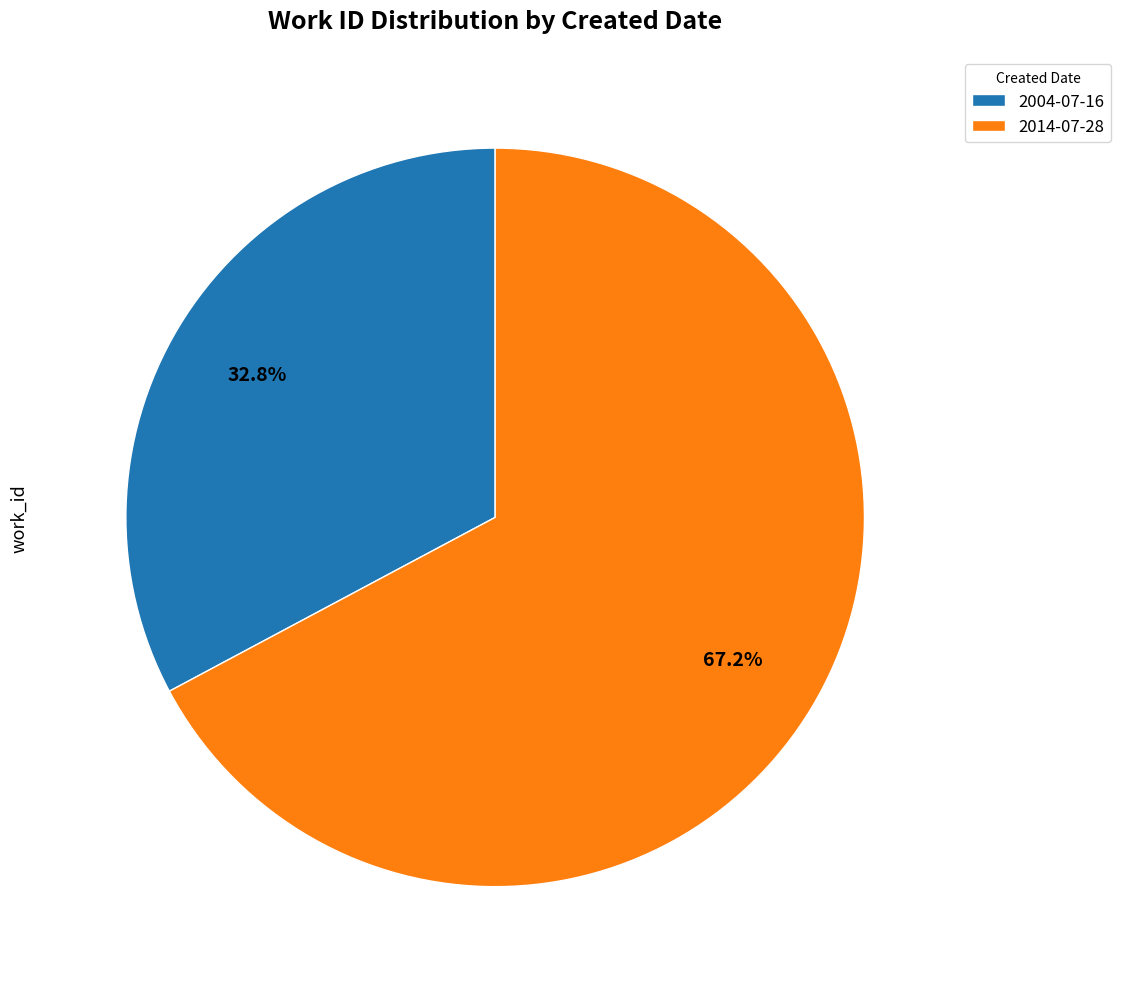

How many segments does this pie chart have?

2